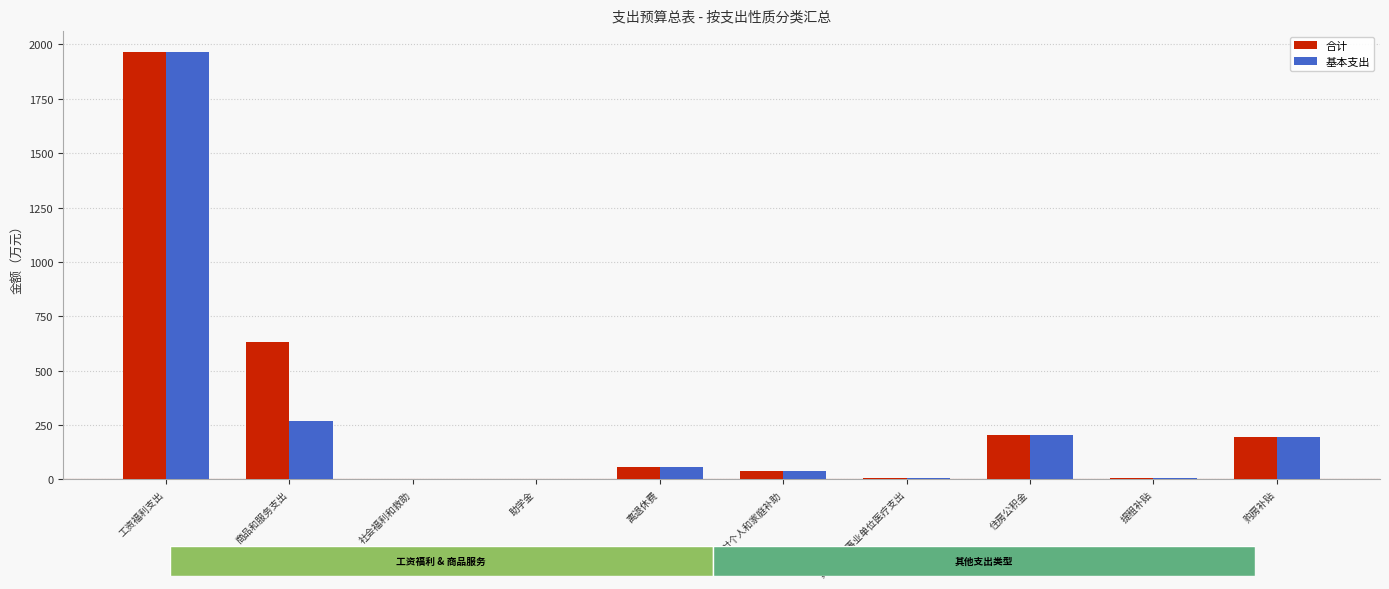

What is the sum of the 合计 values at 住房公积金 and 其他行政事业单位医疗支出?

213.8